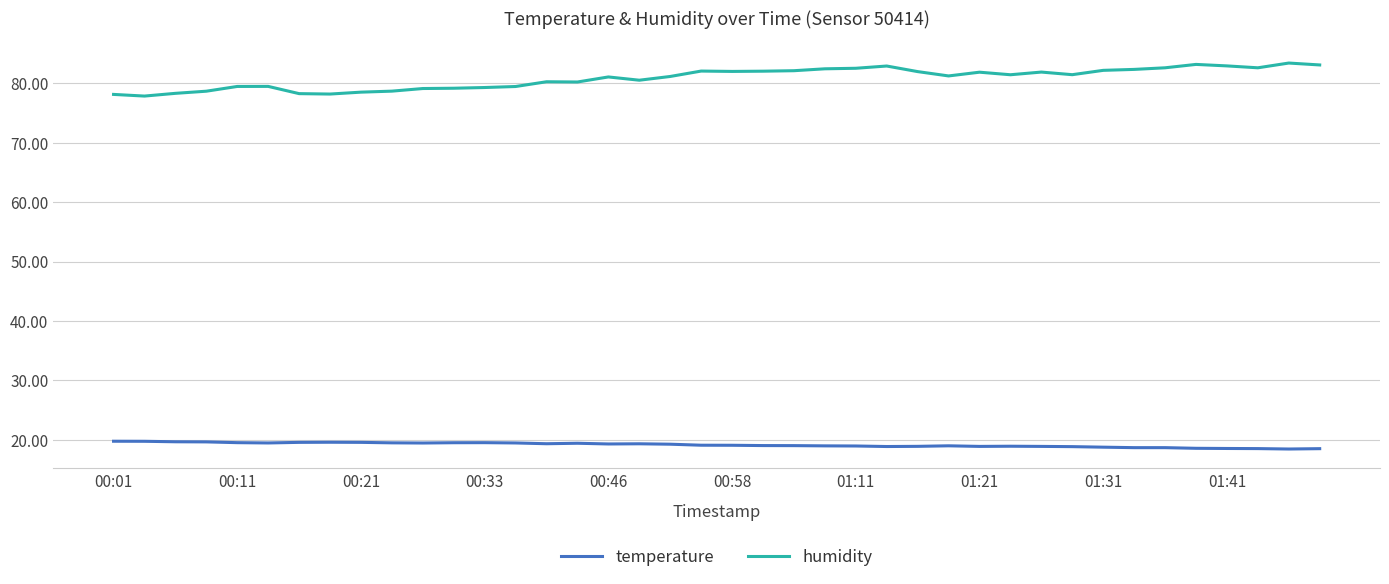

What is the difference between the second highest and minimum values in the temperature series?

1.3